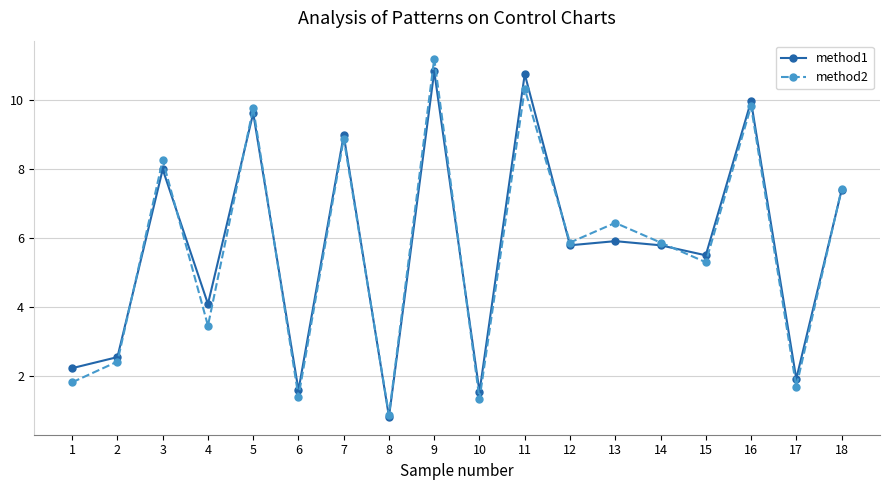

Read the method2 value at 16.

9.8